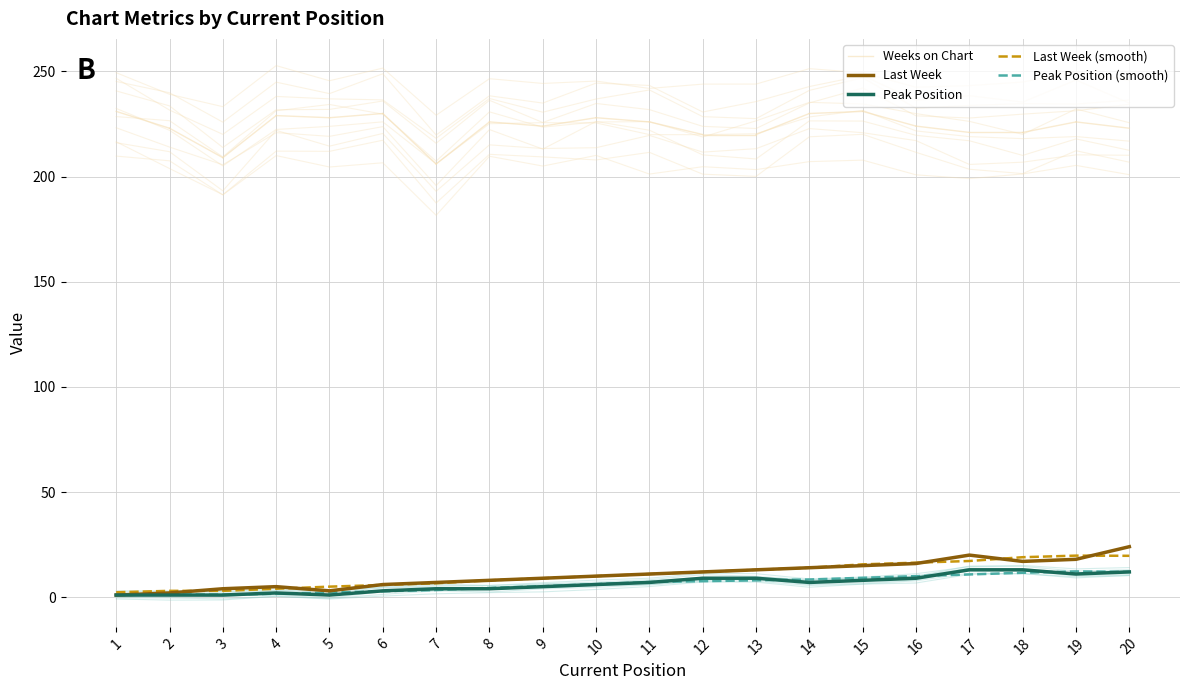

At which label is Last Week closest to 12?

12